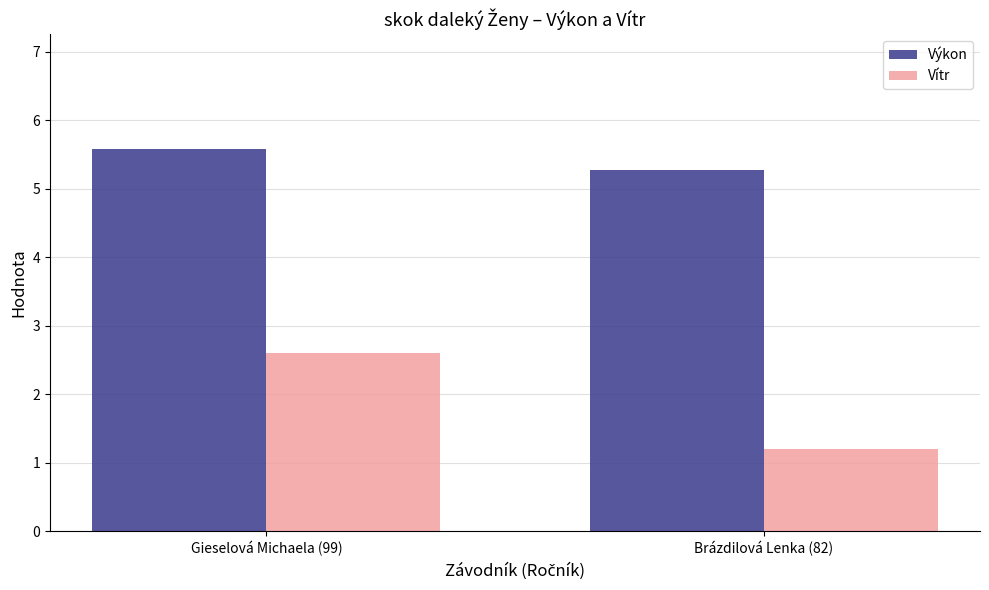

Where is Výkon nearest to the value 5?

Brázdilová Lenka (82)